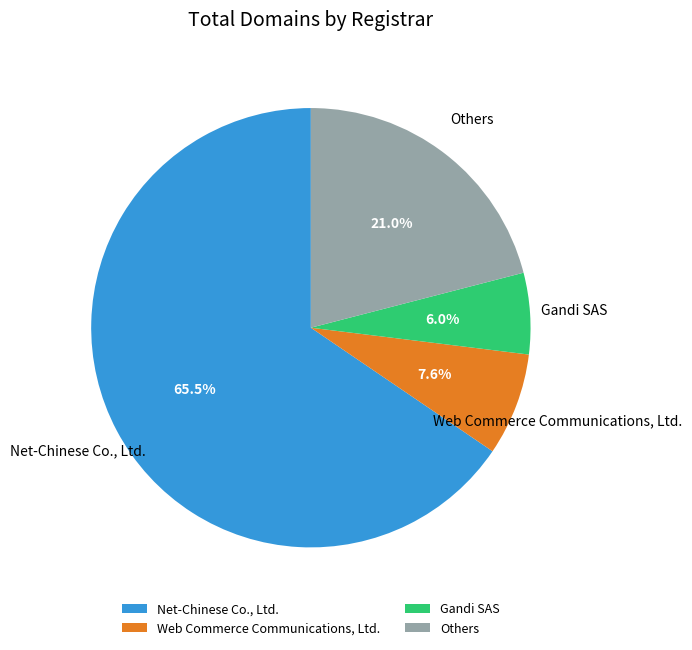

Rank the categories by value from lowest to highest.

Gandi SAS, Web Commerce Communications, Ltd., Others, Net-Chinese Co., Ltd.